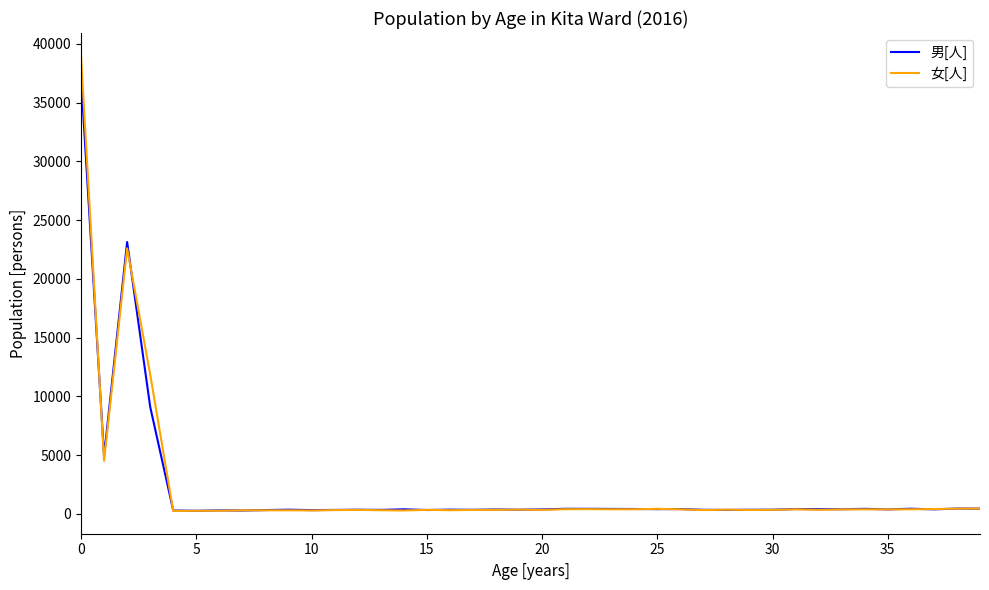

Rank the series by their maximum value, from lowest to highest.

男[人], 女[人]